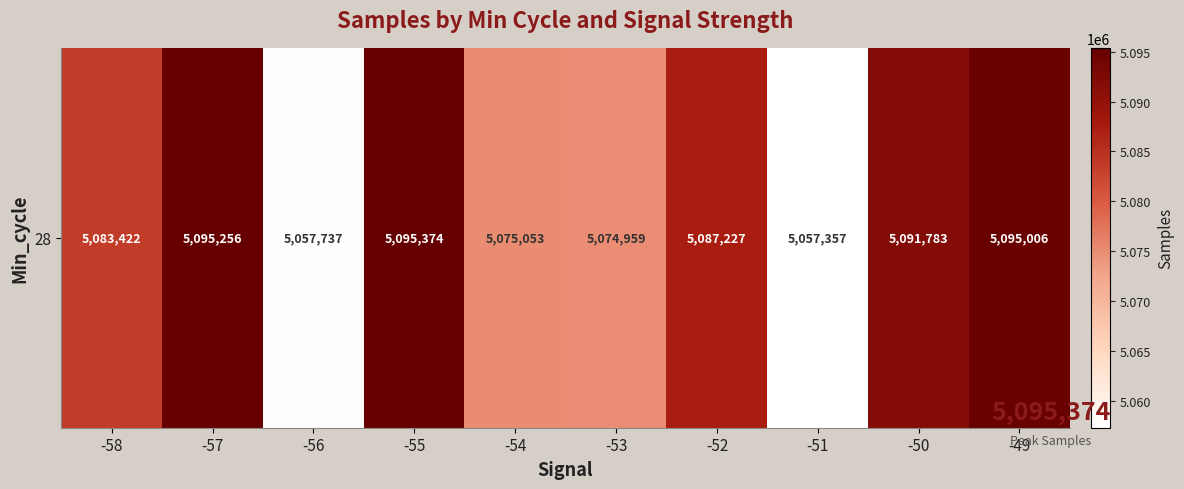

Where does the data first go above 5087227?

-57